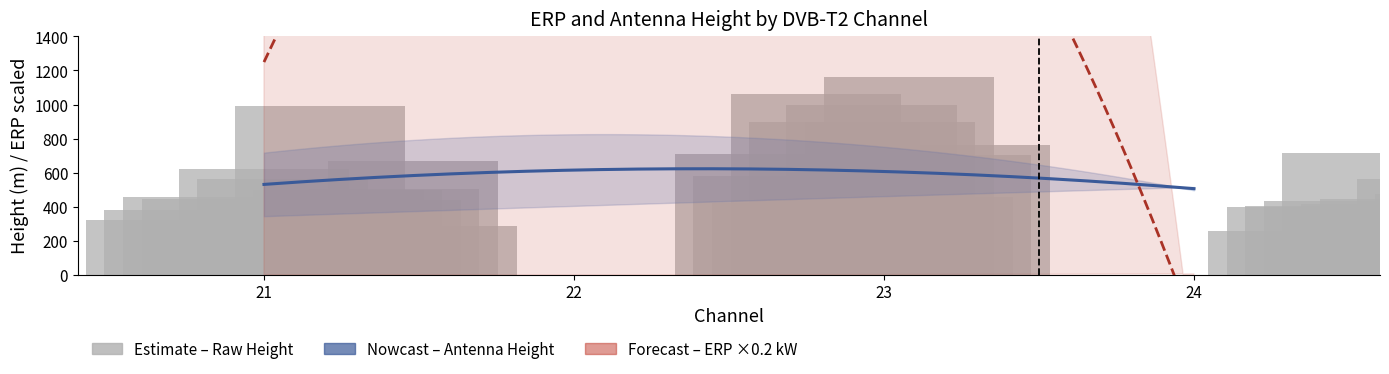

What is the change in value from 22 to 23?

-147